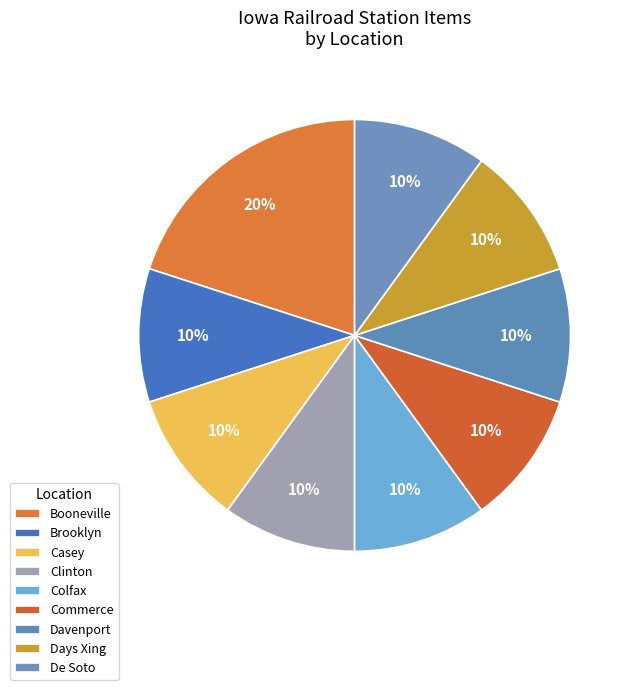

True or false: Booneville accounts for 31% of the total.

False